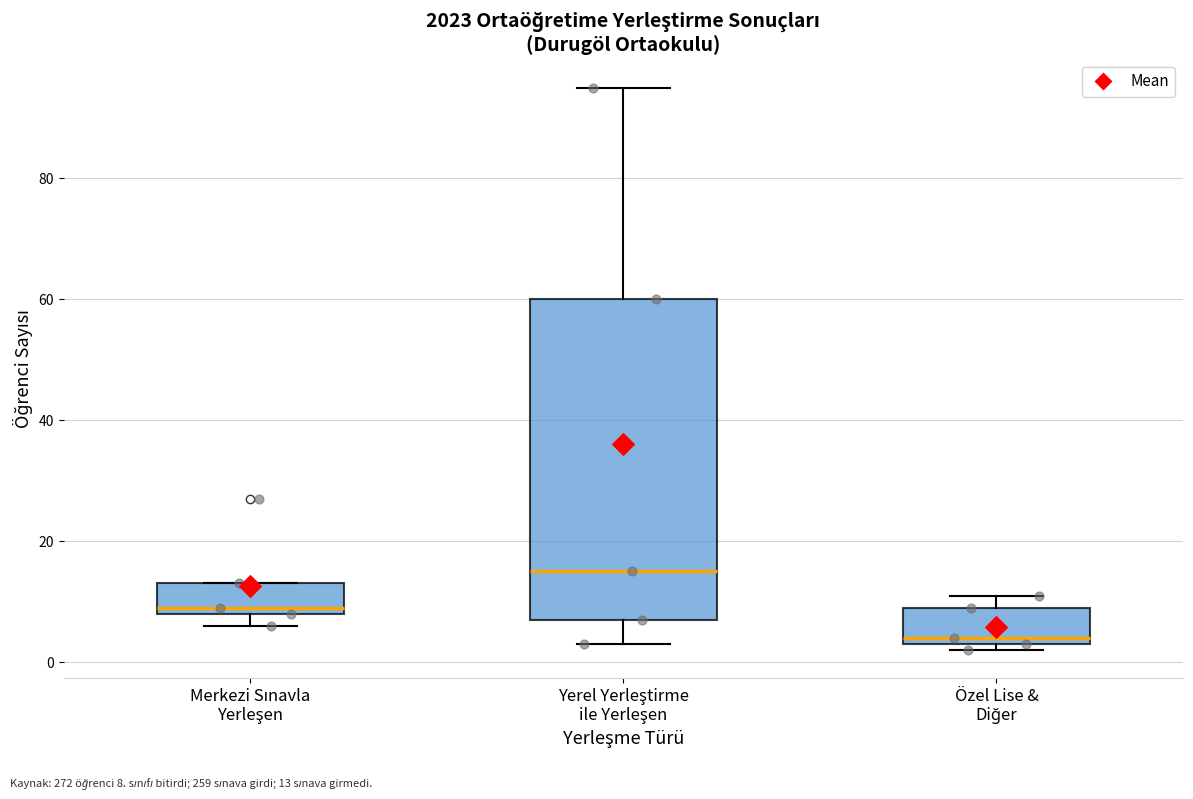

Where is the upper edge of the box for Özel Lise & Diğer on the y-axis? The values are not printed on the chart, so give them approximately, as read against the axis.

10